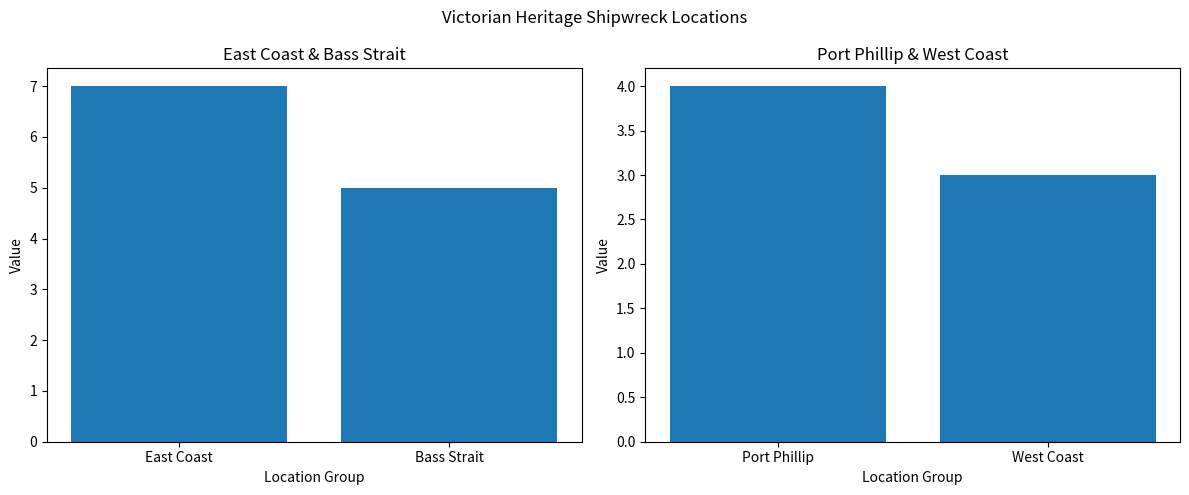

Does the chart contain any negative values?

No